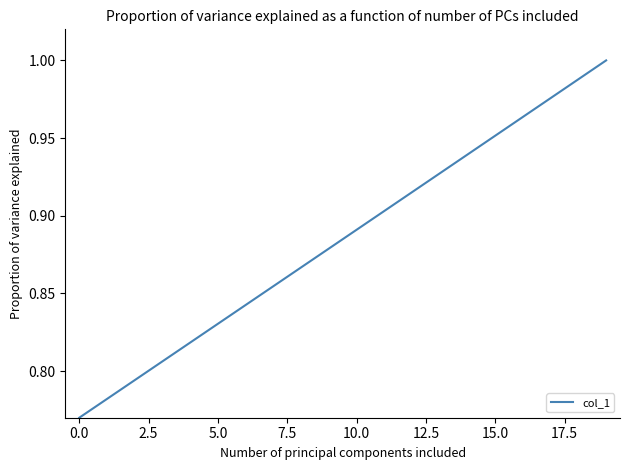

Is this an area chart (filled region under the line)?

No